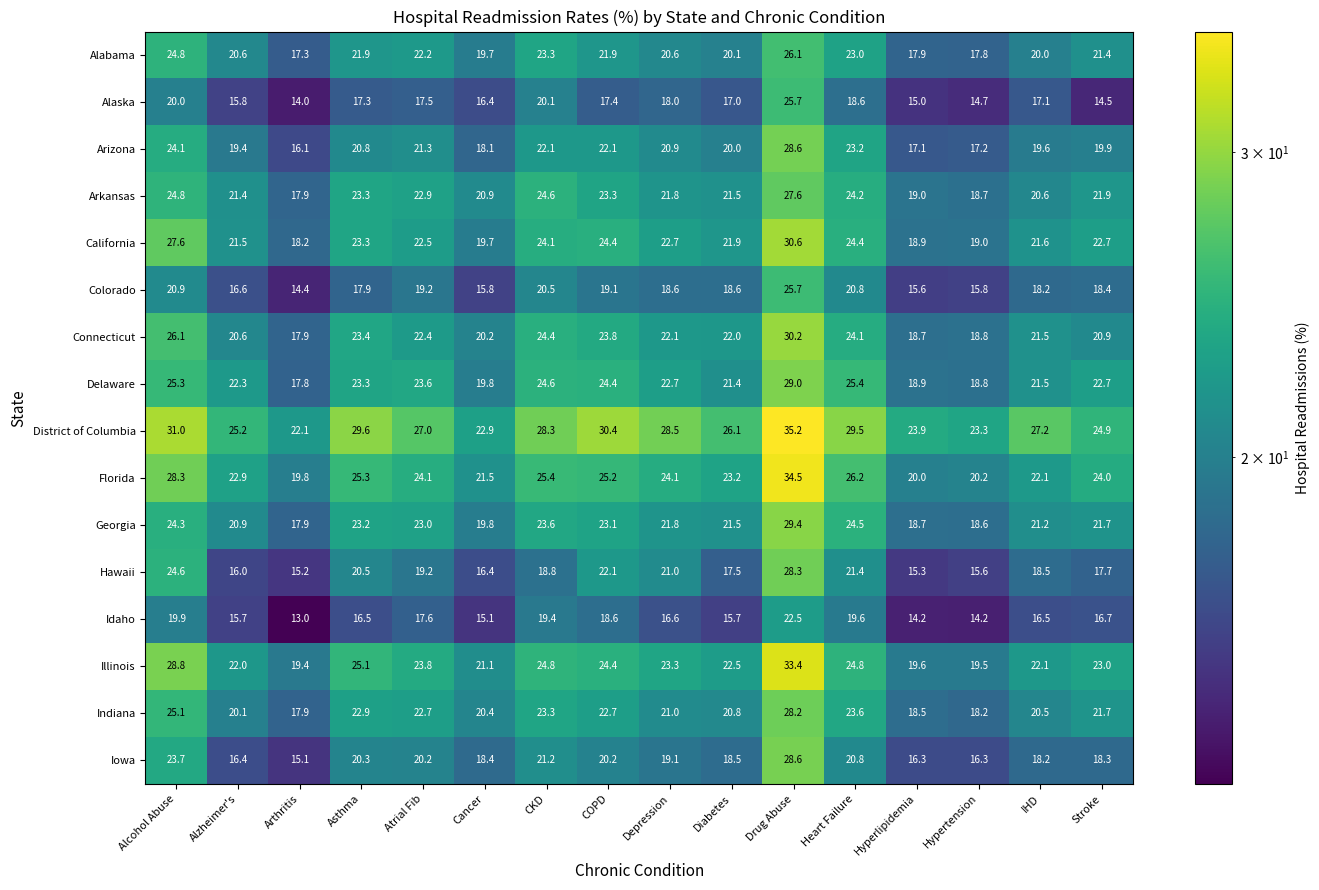

What is the total value across all series at Heart Failure?

374.1